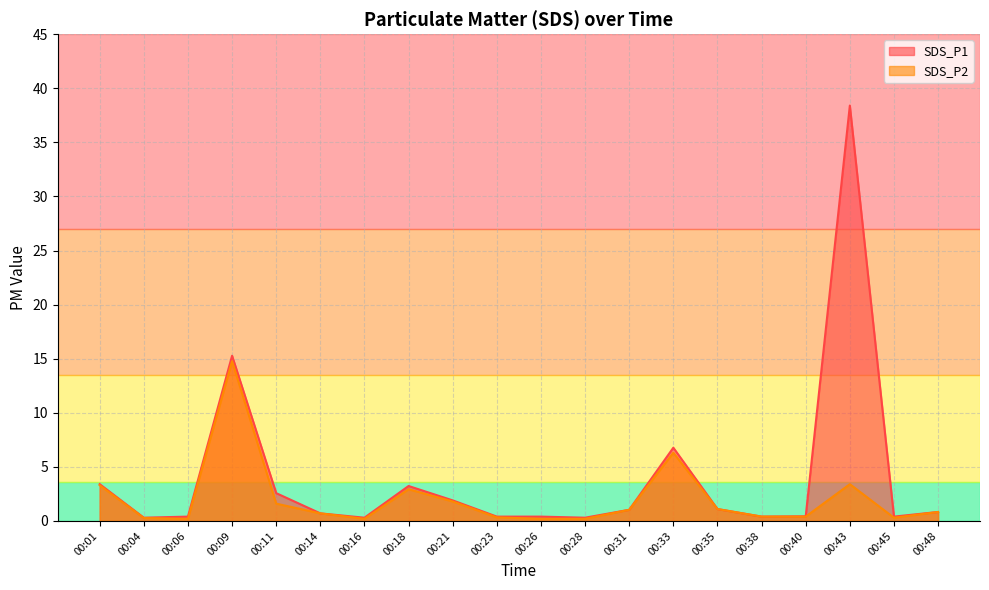

What is the difference between the SDS_P2 values at 00:31 and 00:16?

0.8